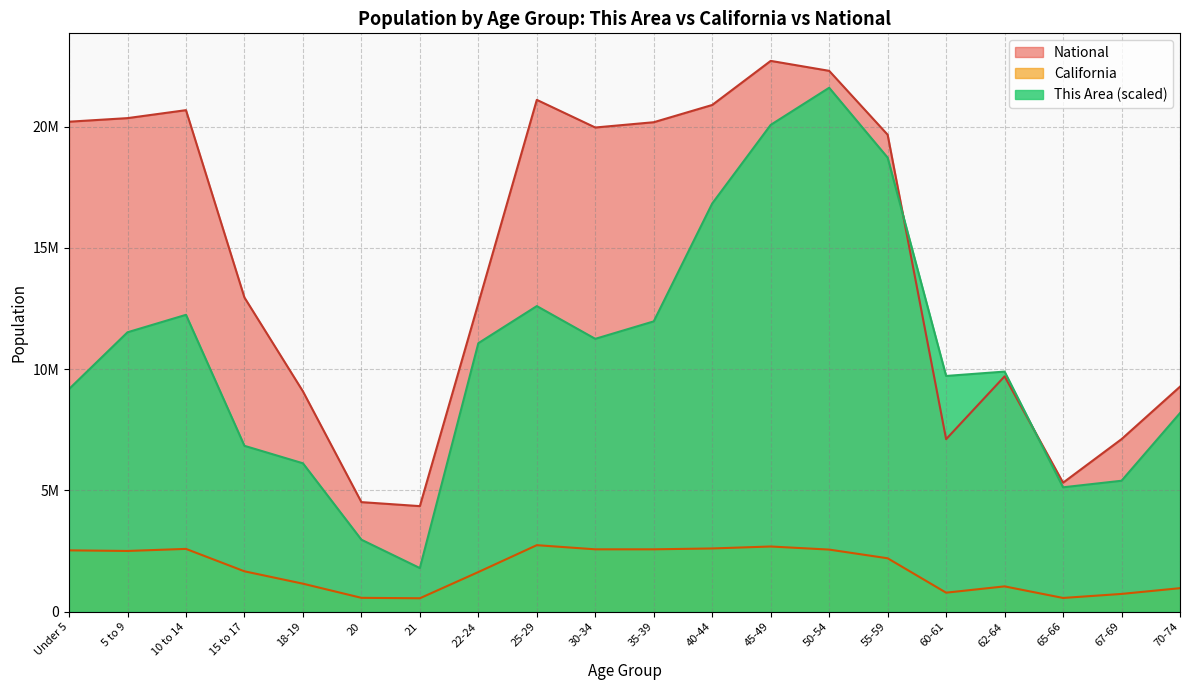

At which category does the chart reach its minimum across all series?

21